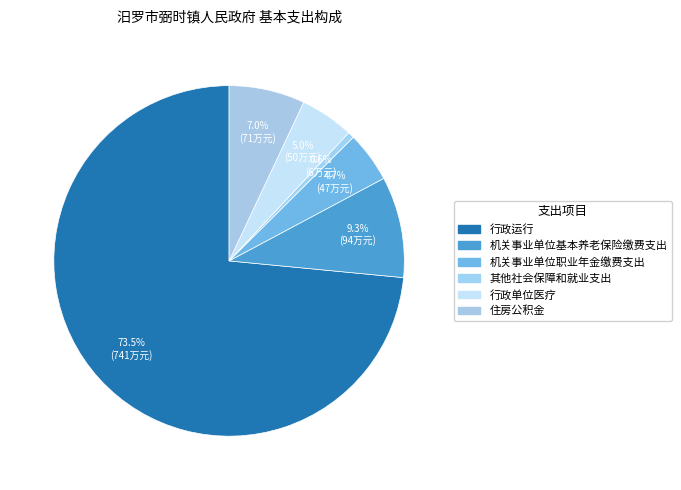

Rank the categories by value from lowest to highest.

其他社会保障和就业支出, 机关事业单位职业年金缴费支出, 行政单位医疗, 住房公积金, 机关事业单位基本养老保险缴费支出, 行政运行